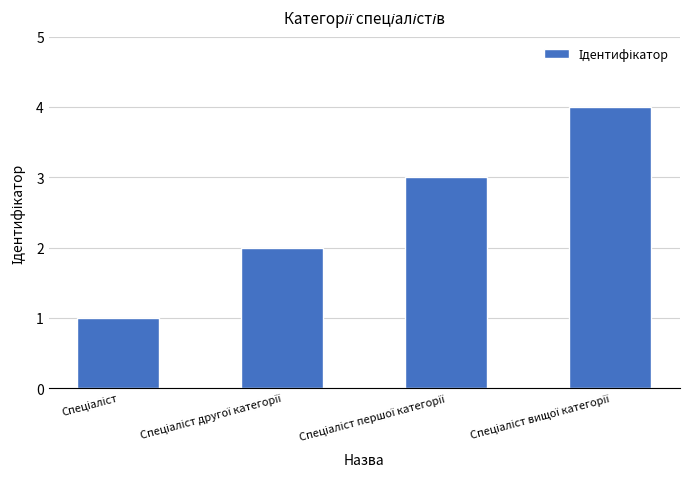

What is the greatest value displayed?

4